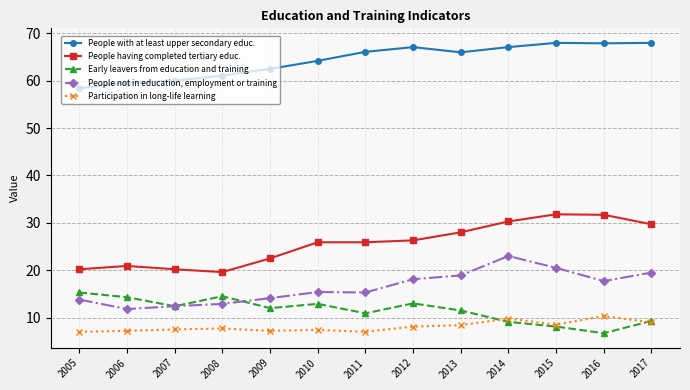

True or false: People with at least upper secondary educ. and People having completed tertiary educ. cross at least once.

False